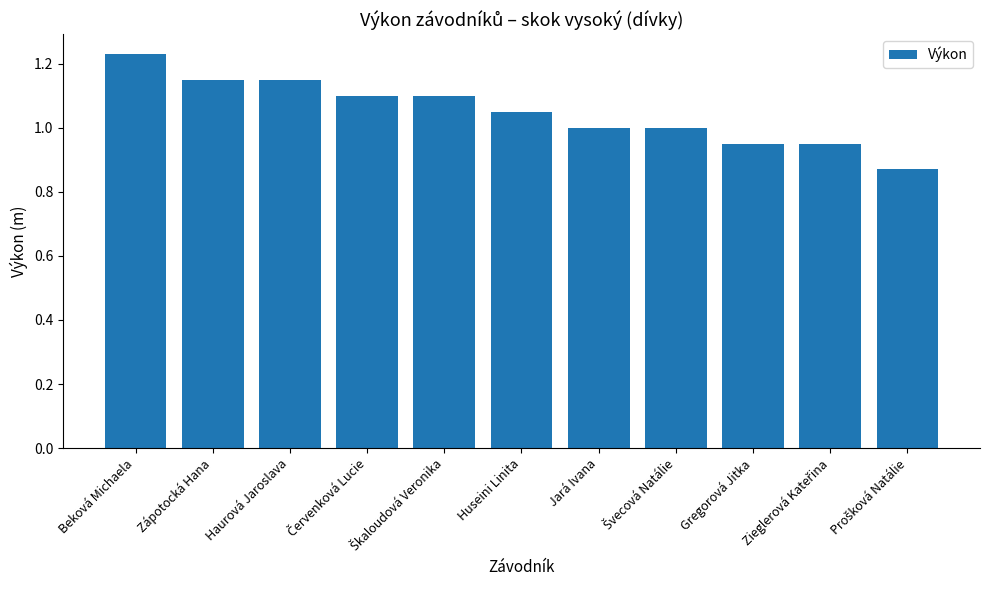

What is the change in value from Beková Michaela to Gregorová Jitka?

-0.3